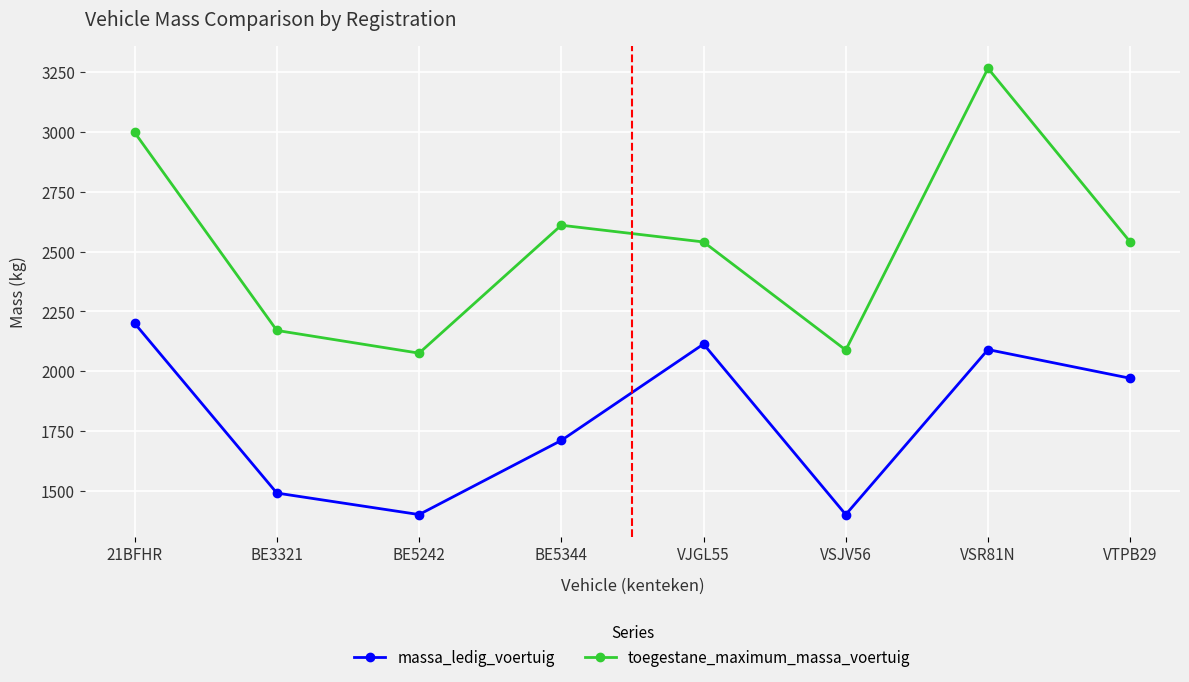

At which category is the sum across all series the highest?

VSR81N